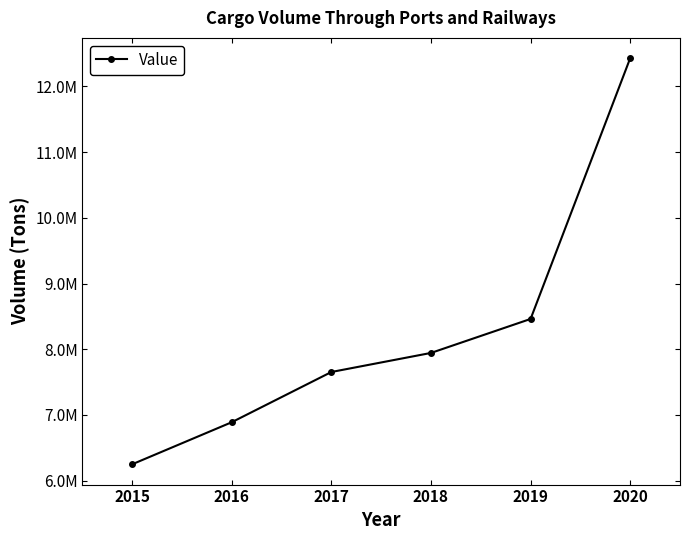

List the labels in order of value, largest first.

2020, 2019, 2018, 2017, 2016, 2015